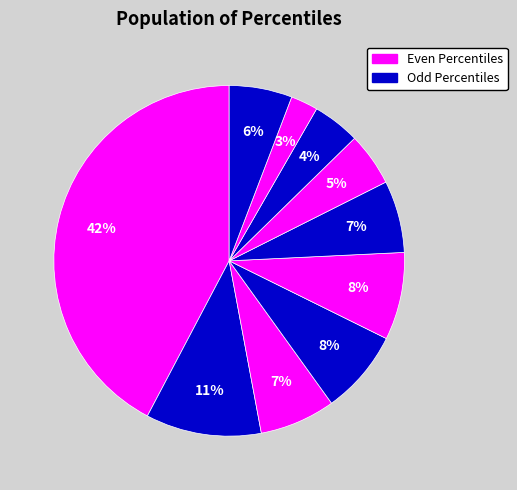

To the nearest percent, what is the average slice percentage?

10%